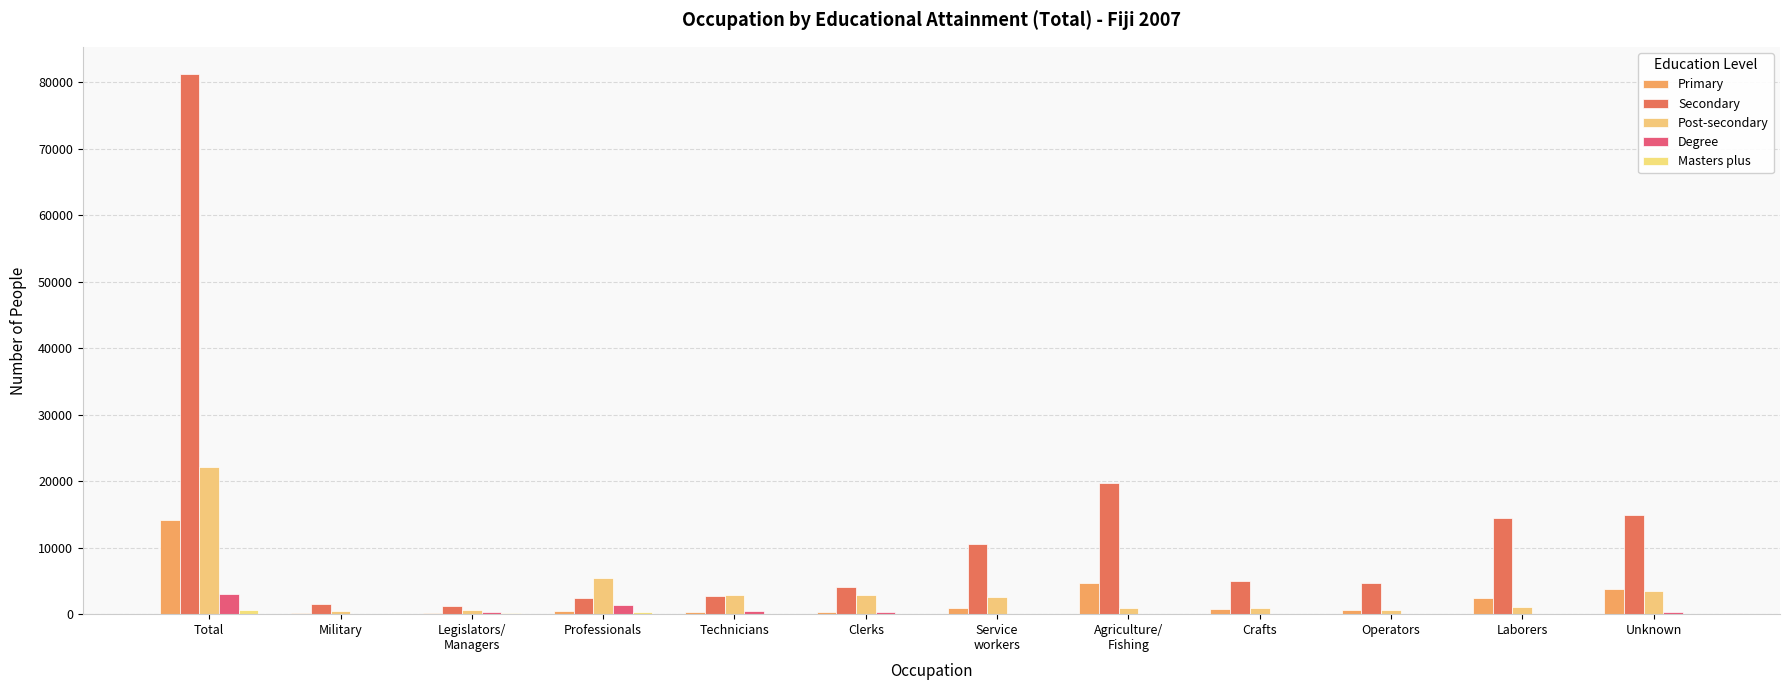

Reading right to left, extract all data points from this chart.

Primary: 3711	2383	554	747	4645	877	355	259	442	142	112	14227
Secondary: 14867	14421	4746	5026	19760	10497	4039	2675	2451	1169	1580	81231
Post-secondary: 3500	1143	626	989	900	2640	2905	2855	5366	680	457	22061
Degree: 329	52	14	36	31	84	259	495	1413	293	36	3042
Masters plus: 56	9	2	6	16	9	12	84	252	123	10	579